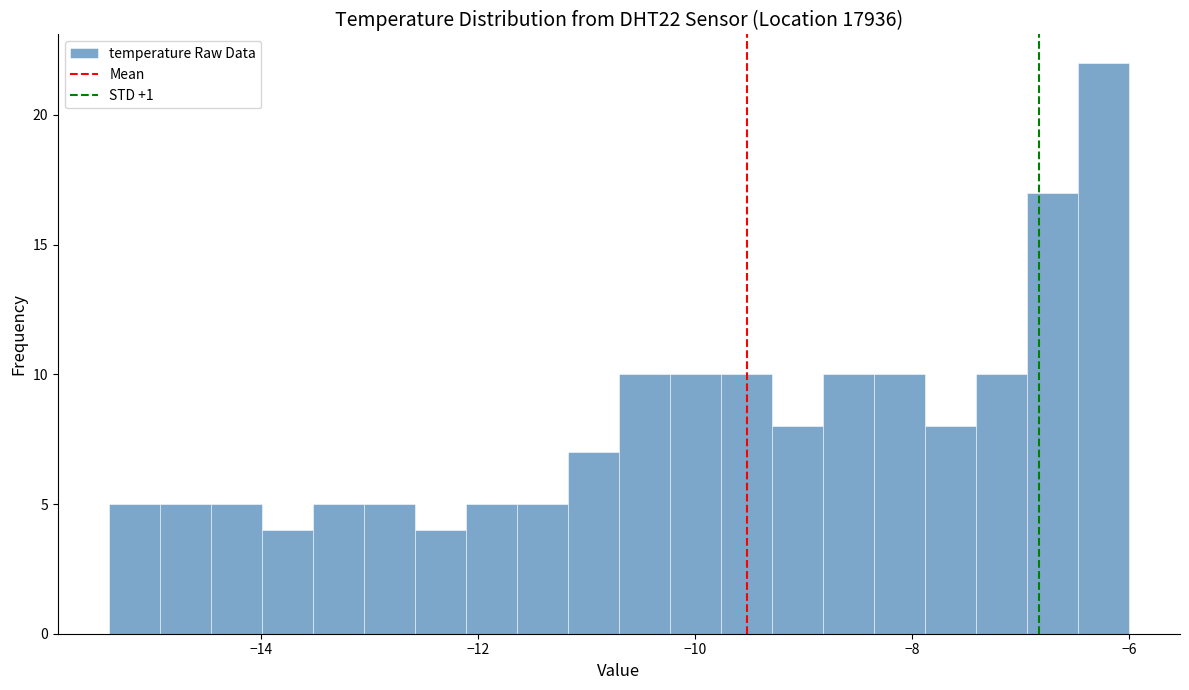

Read against the x-axis, roughly where is the centre of the tallest bar?

-6.2